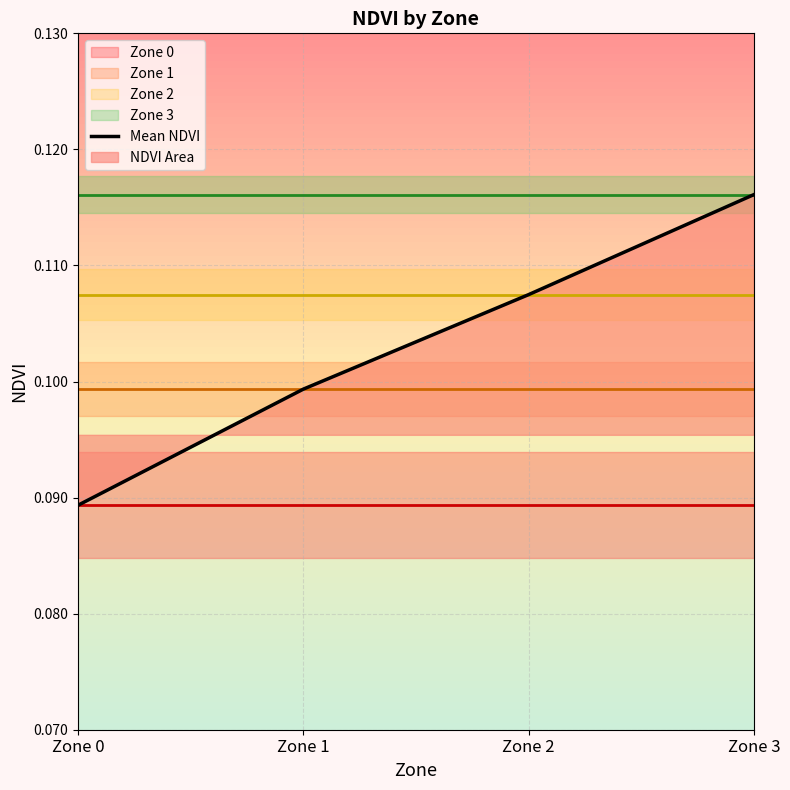

Where is the data nearest to the value 0?

Zone 0